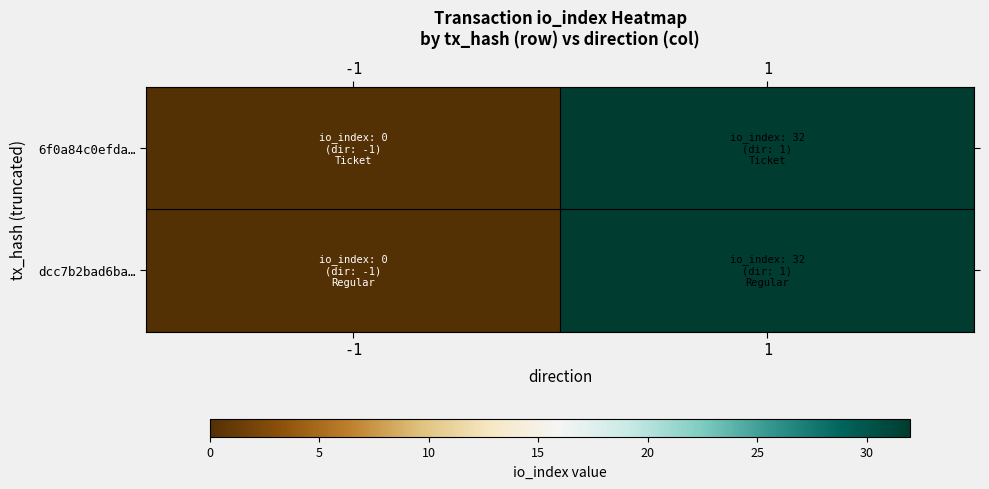

Reading left to right, extract all data points from this chart.

6f0a84c0efda…: -1=0	1=32
dcc7b2bad6ba…: -1=0	1=32